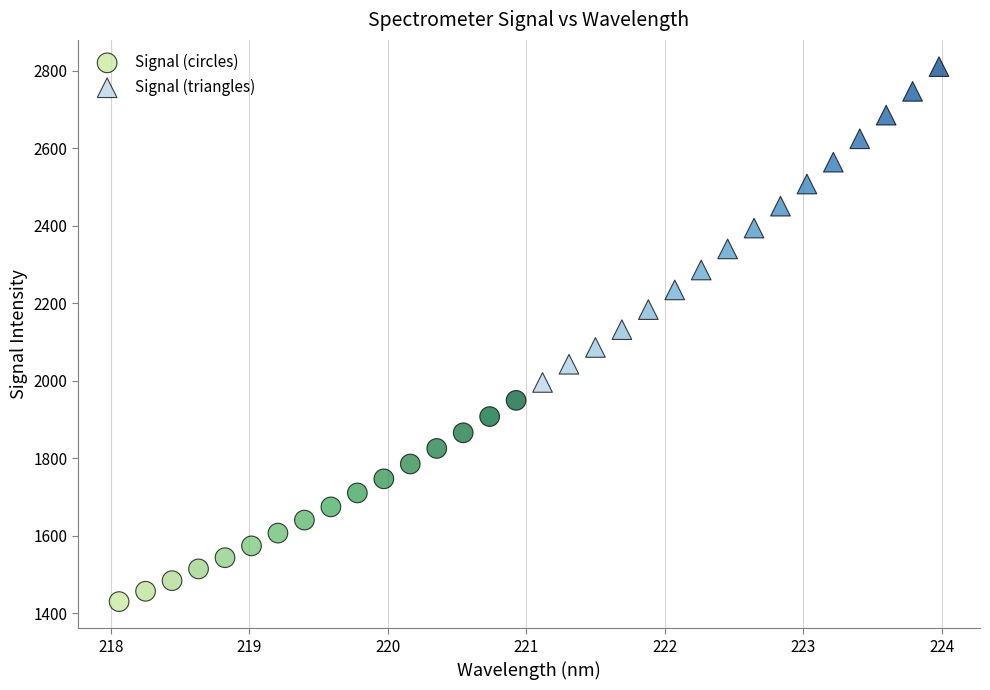

Which series reaches the minimum Y coordinate?

Signal (circles)